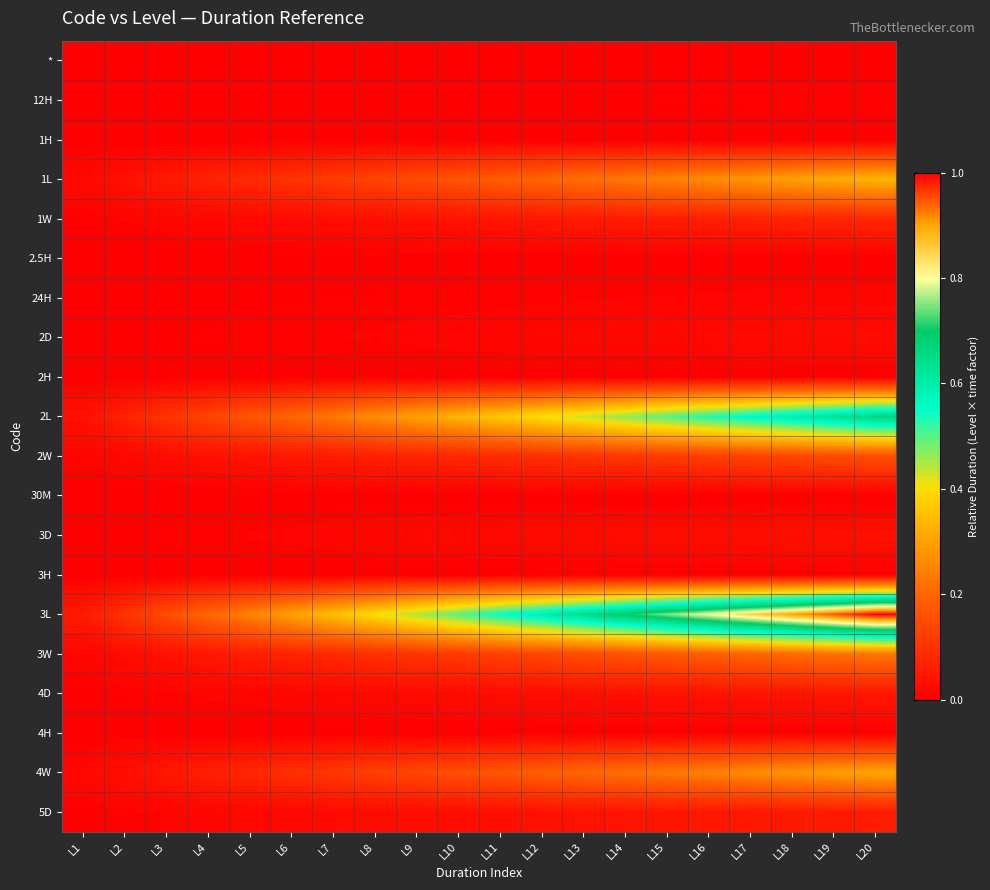

Which series has the largest range (max minus min)?

3L